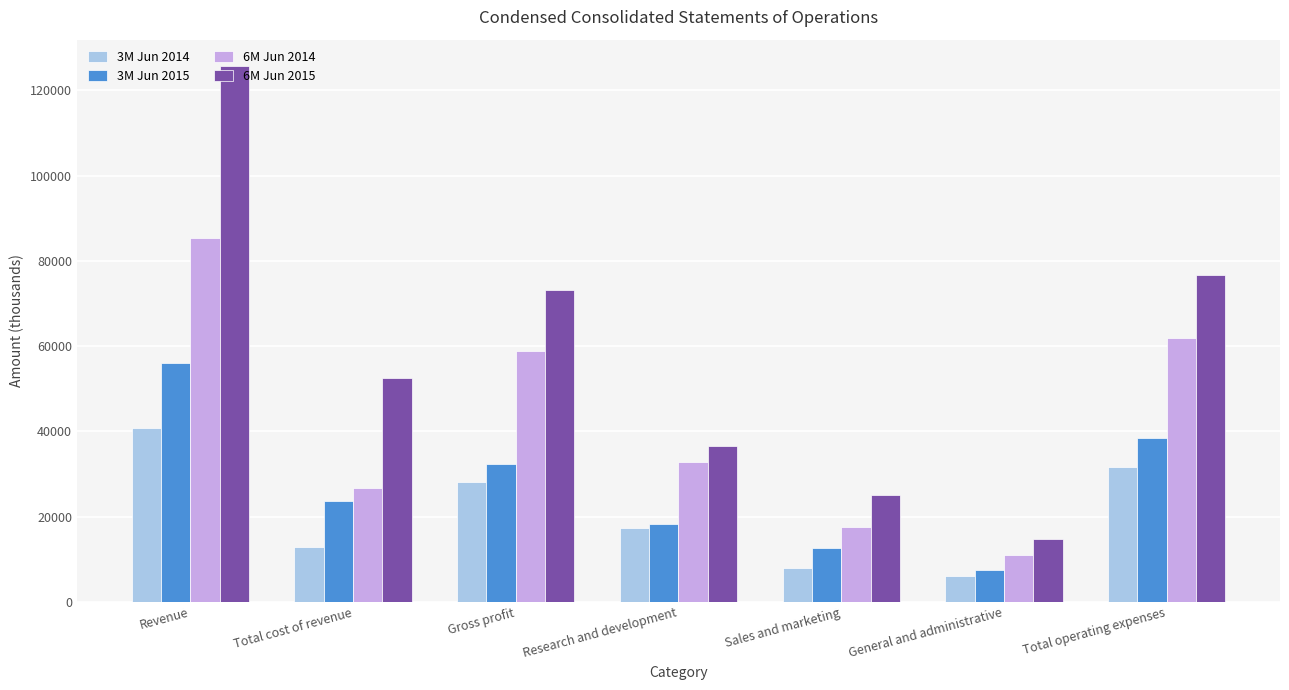

How many categories are shown in the chart?

7